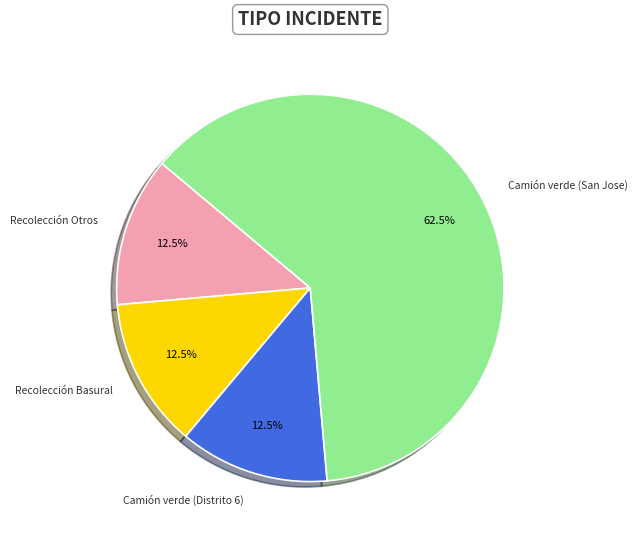

Is there any slice that represents more than half of the pie?

Yes